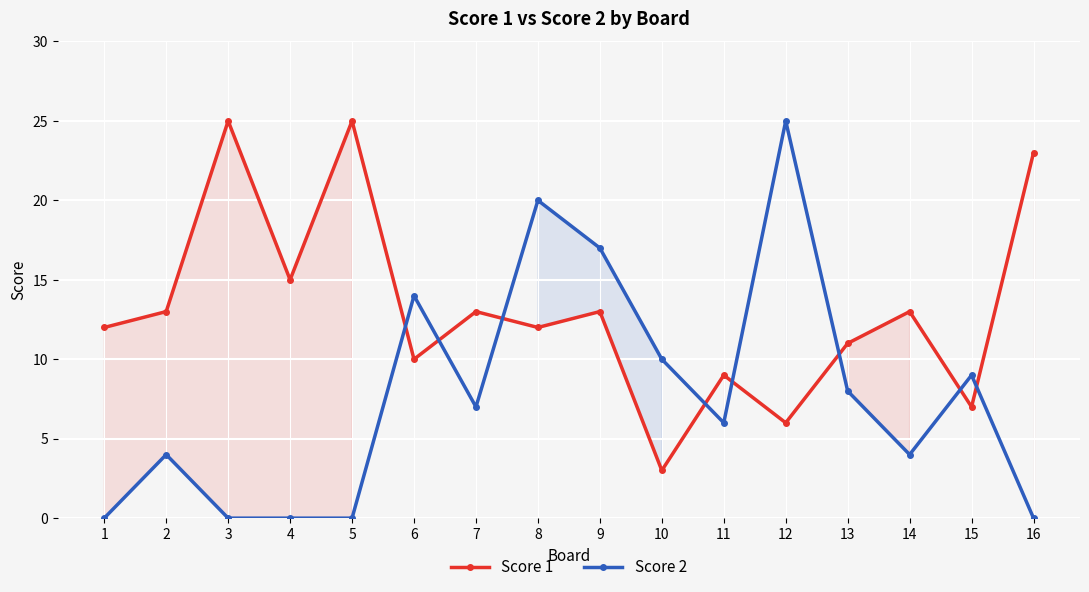

What value does the Score 1 series have at 4?

15